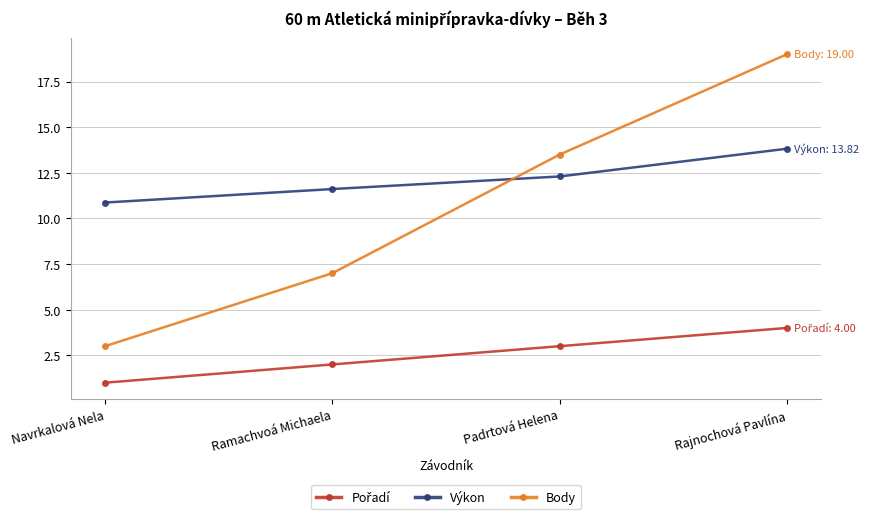

How many times do Body and Výkon cross each other?

1